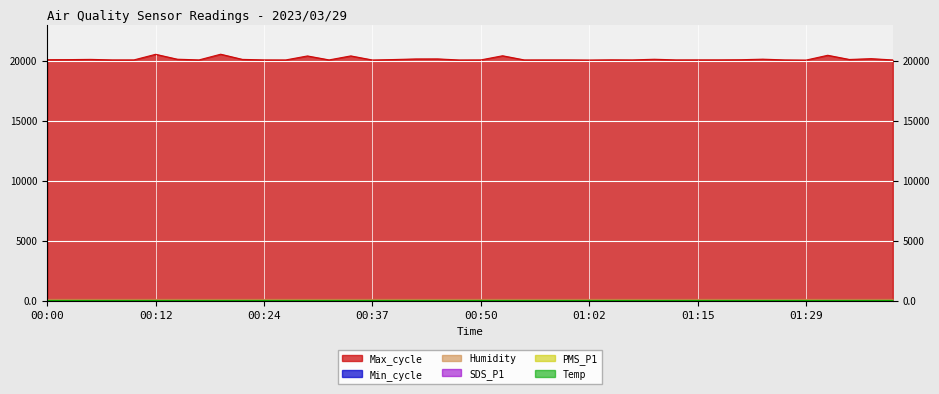

What is the difference between the maximum and minimum values in the PMS_P1 series?

2.9